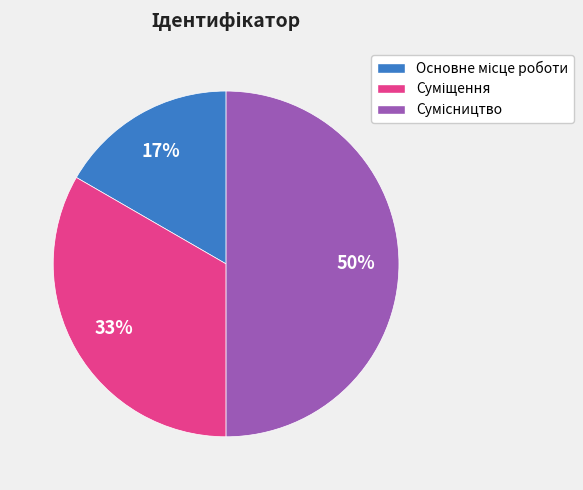

Count the number of slices in the pie.

3